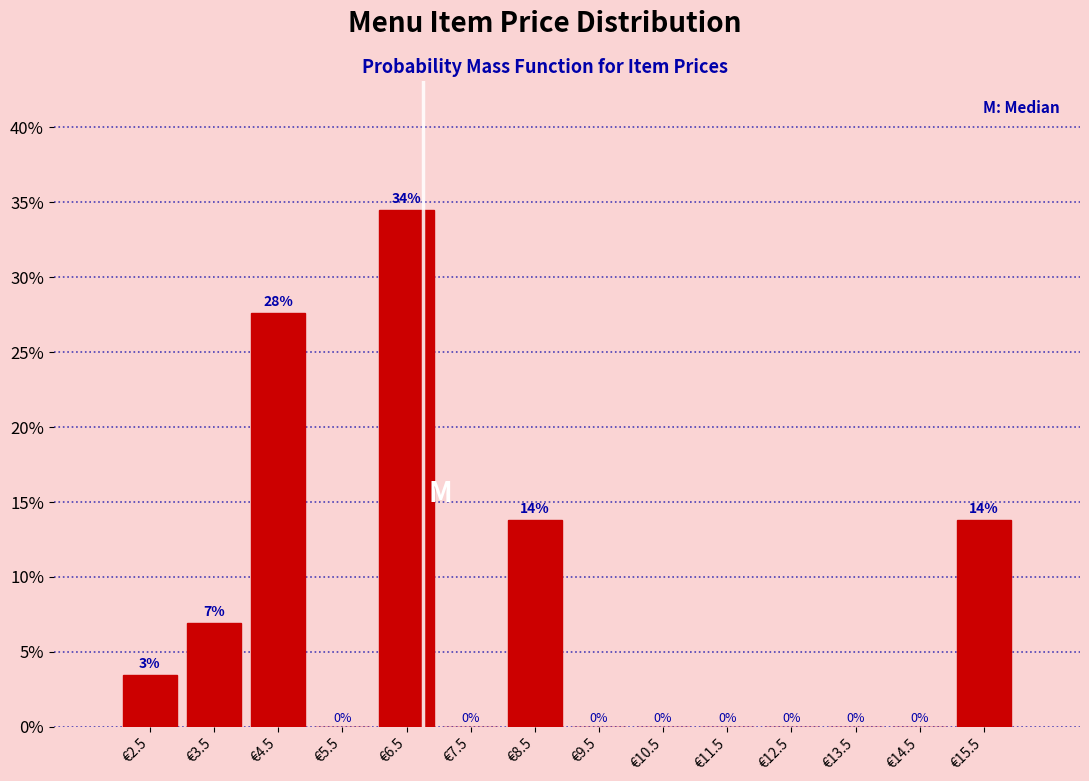

Which range on the x-axis has the tallest bar?

6 to 7